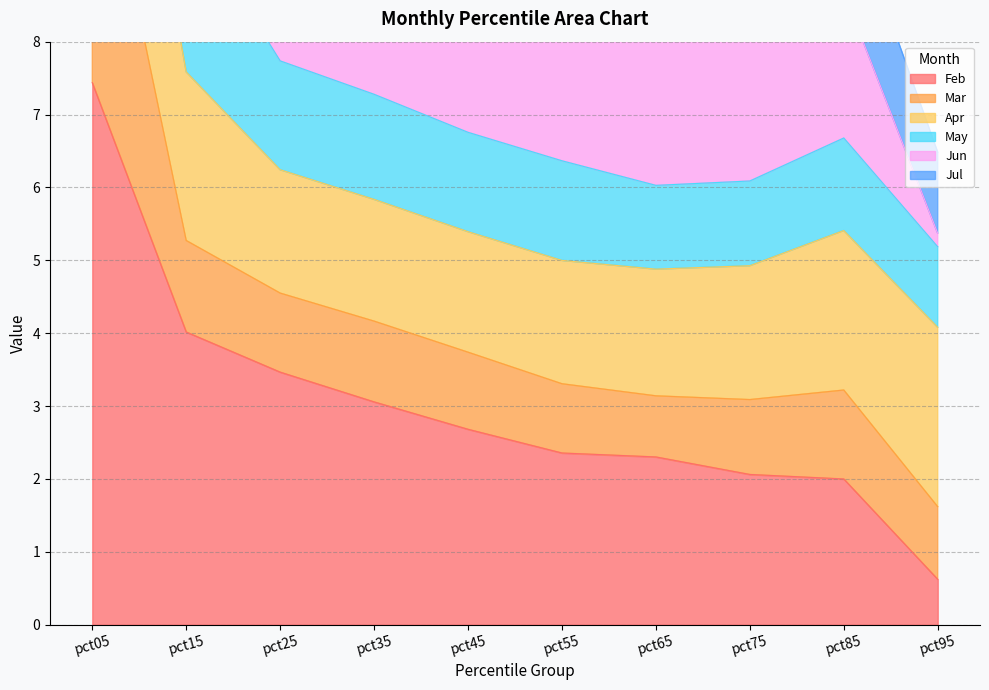

What is the maximum value shown in the chart?

28.6